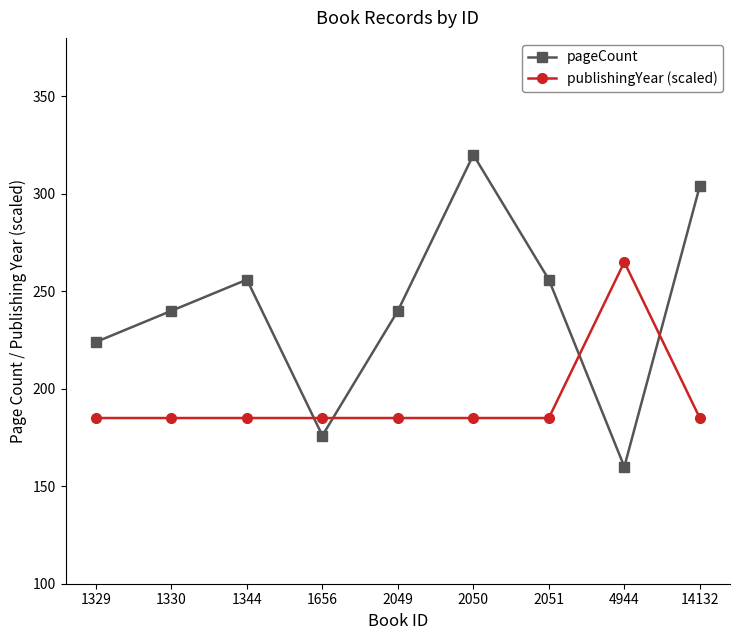

How many lines are shown in the chart?

2